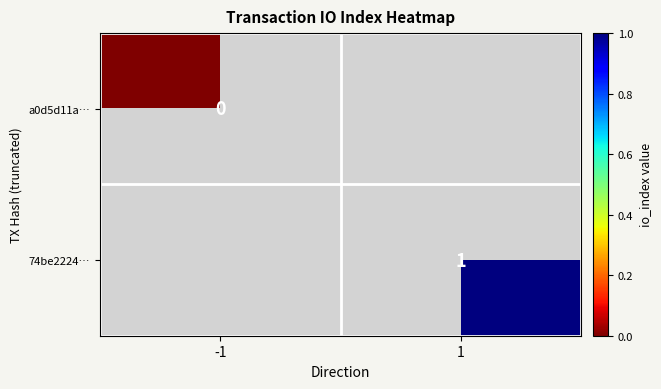

Is the value of a0d5d11a… at -1 greater than the value of 74be2224… at 1?

No